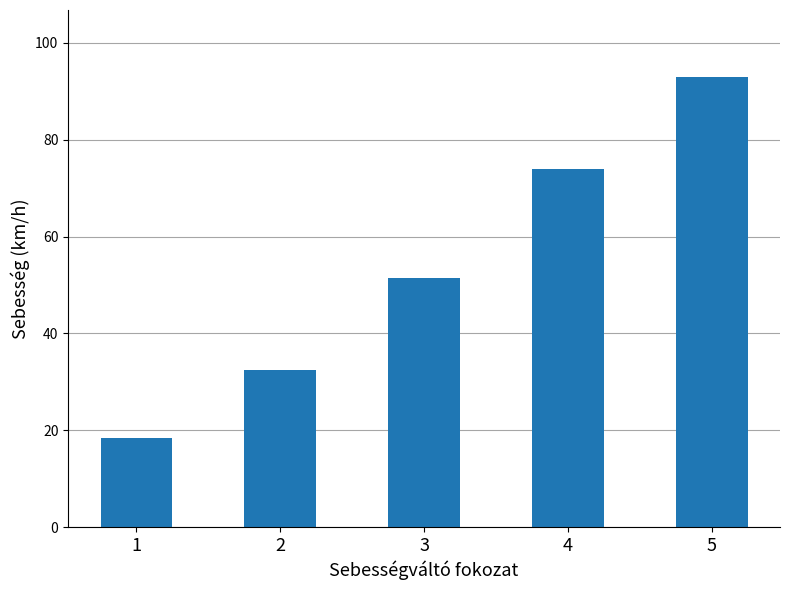

Does the chart contain stacked bars?

No